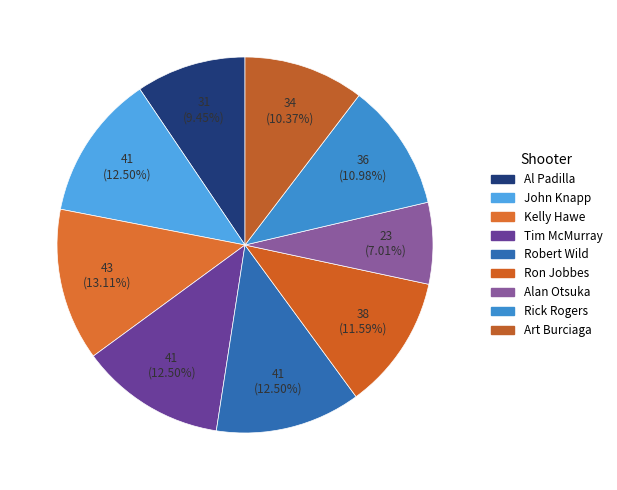

How many slices are in this pie chart?

9